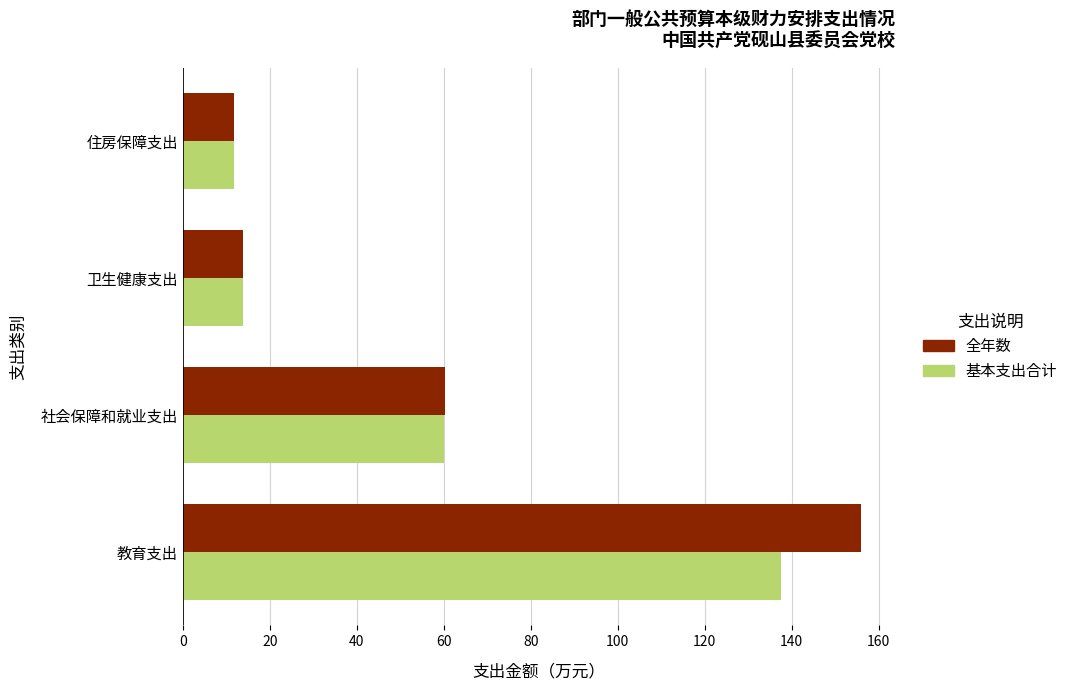

What is the average value of the 全年数 series?

60.4